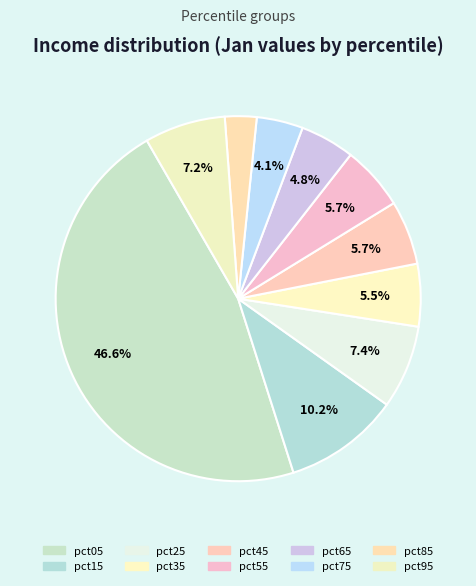

Does pct05 account for over 50% of the chart?

No